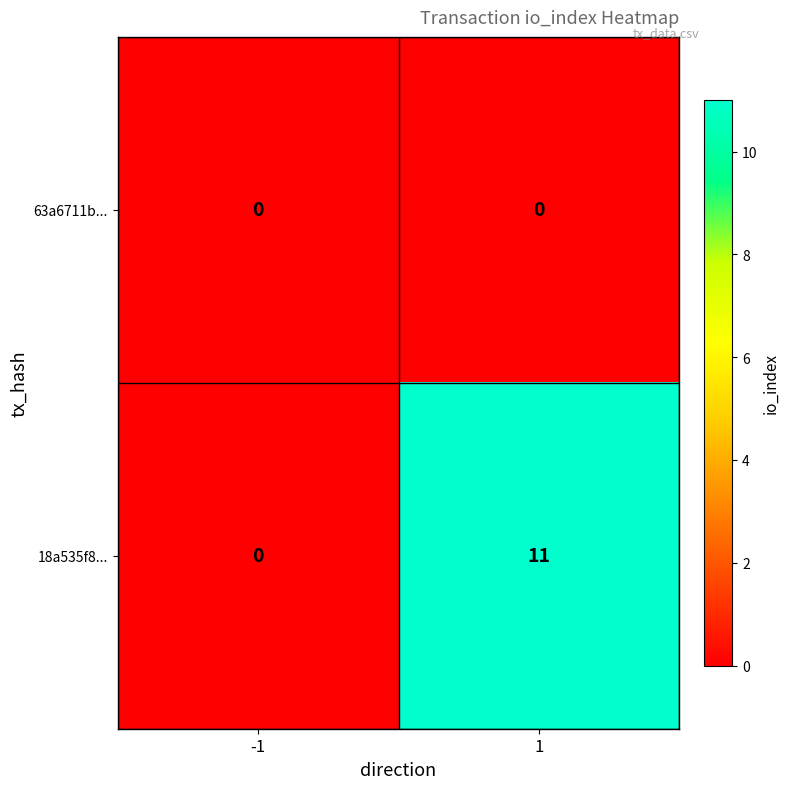

At how many categories does at least one series exceed 2?

1